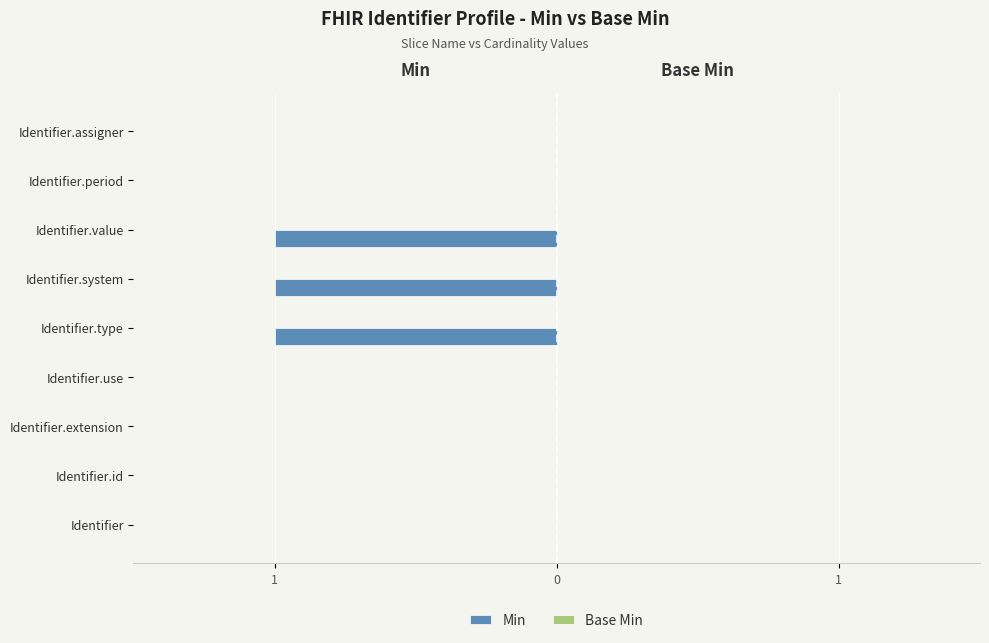

Are the bars horizontal?

Yes